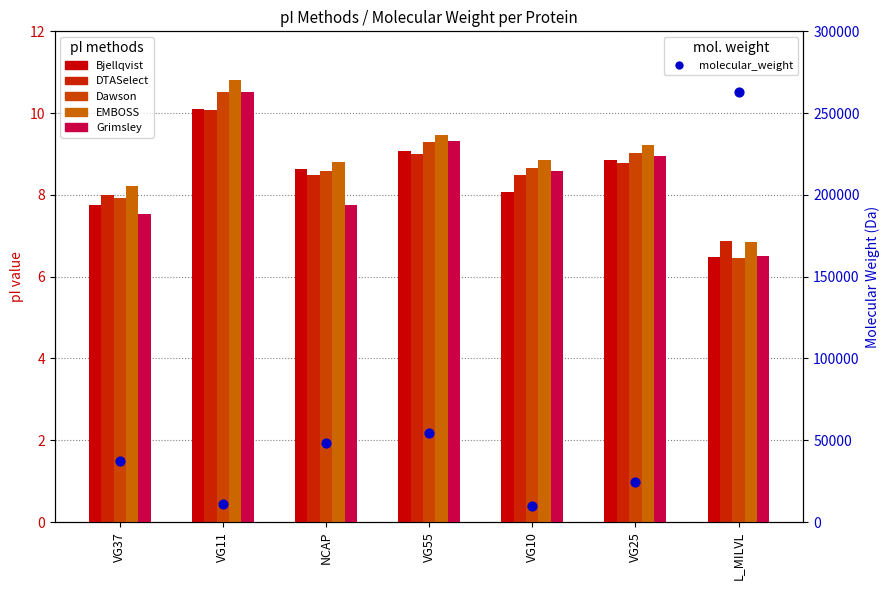

Is the value of molecular_weight at VG10 greater than the value of Grimsley at L_MILVL?

Yes